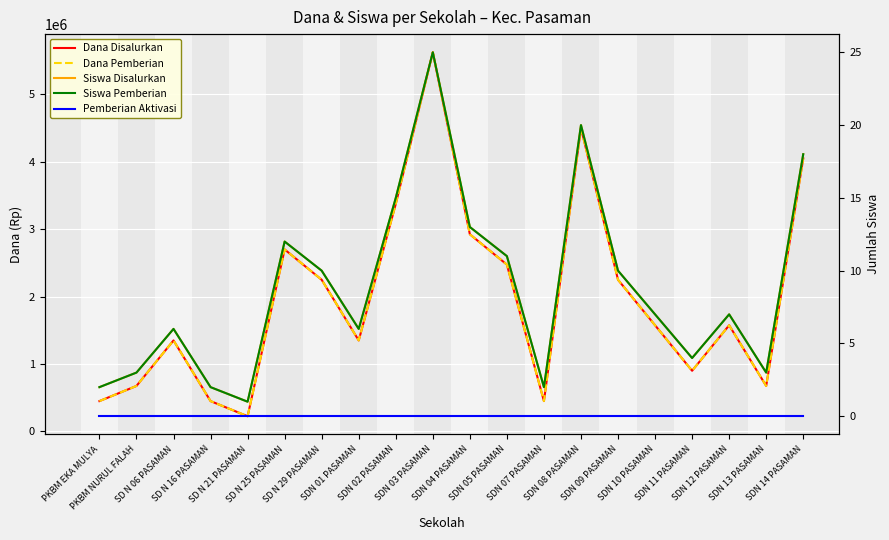

What is the average value of the Dana Disalurkan series?

1991250